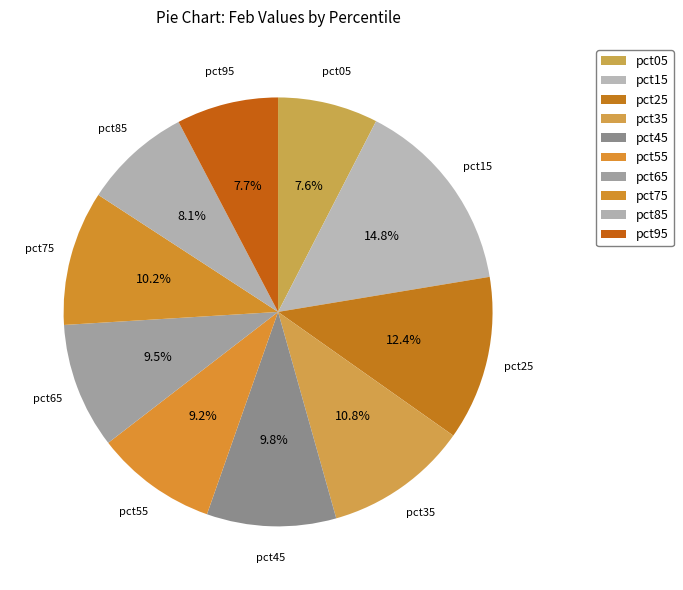

How many segments does this pie chart have?

10